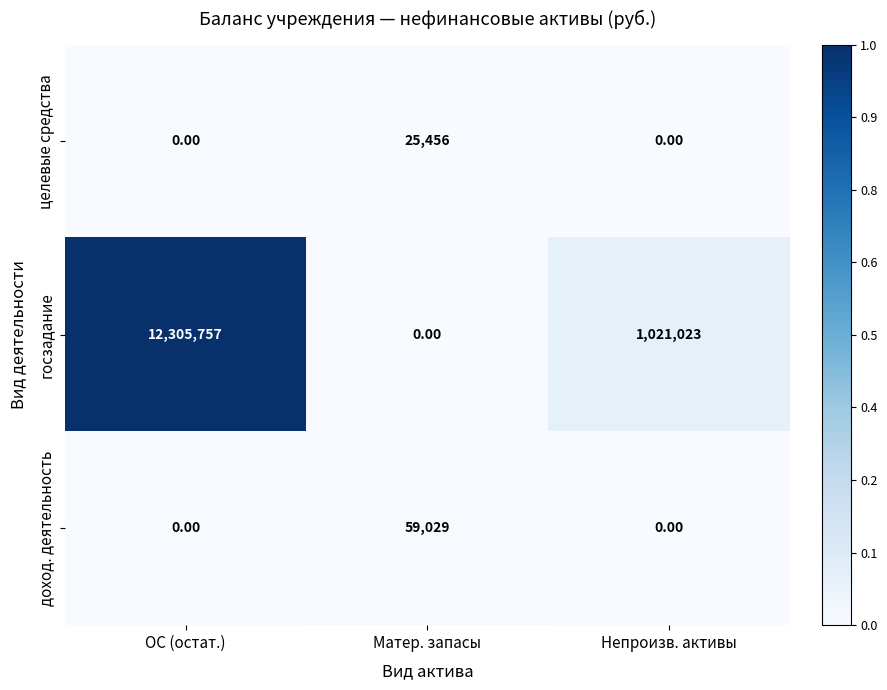

At which label does госзадание first exceed 1021023?

ОС (остат.)